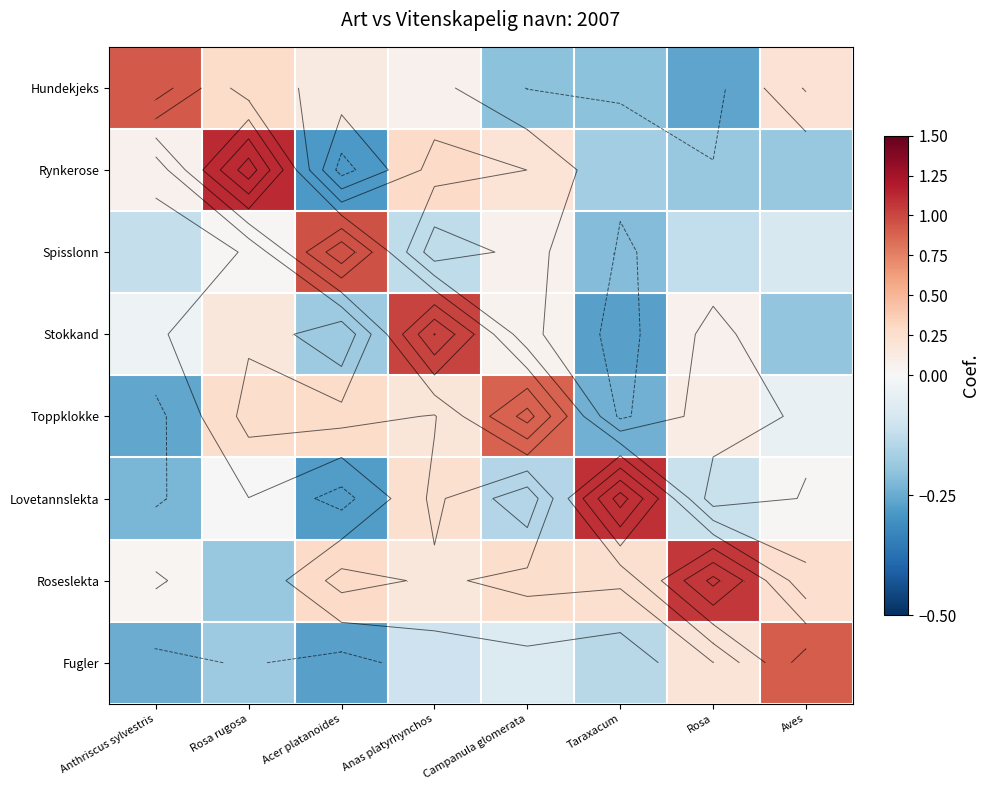

What is the difference between the second highest and minimum values in the Hundekjeks series?

0.5